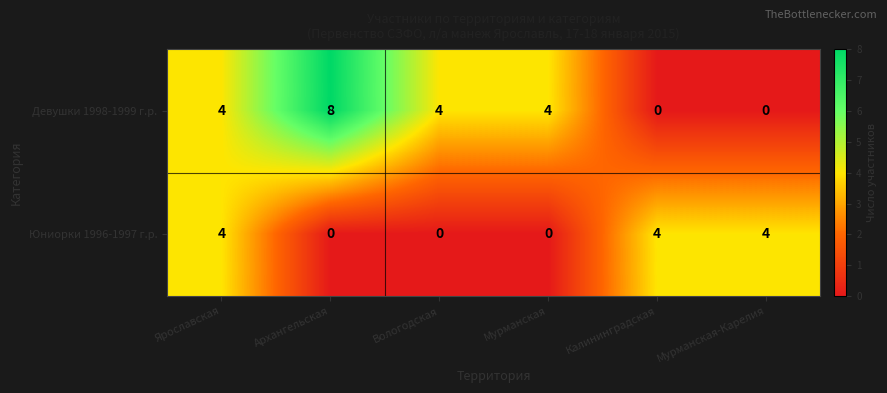

How many values in the Юниорки 1996-1997 г.р. series are below 4?

3